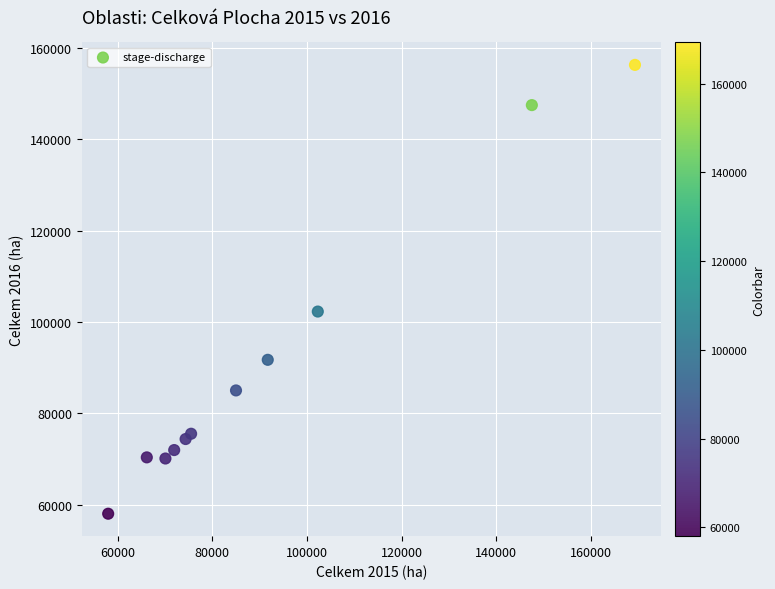

What Y value in the scatter plot is closest to 107158?

102287.6